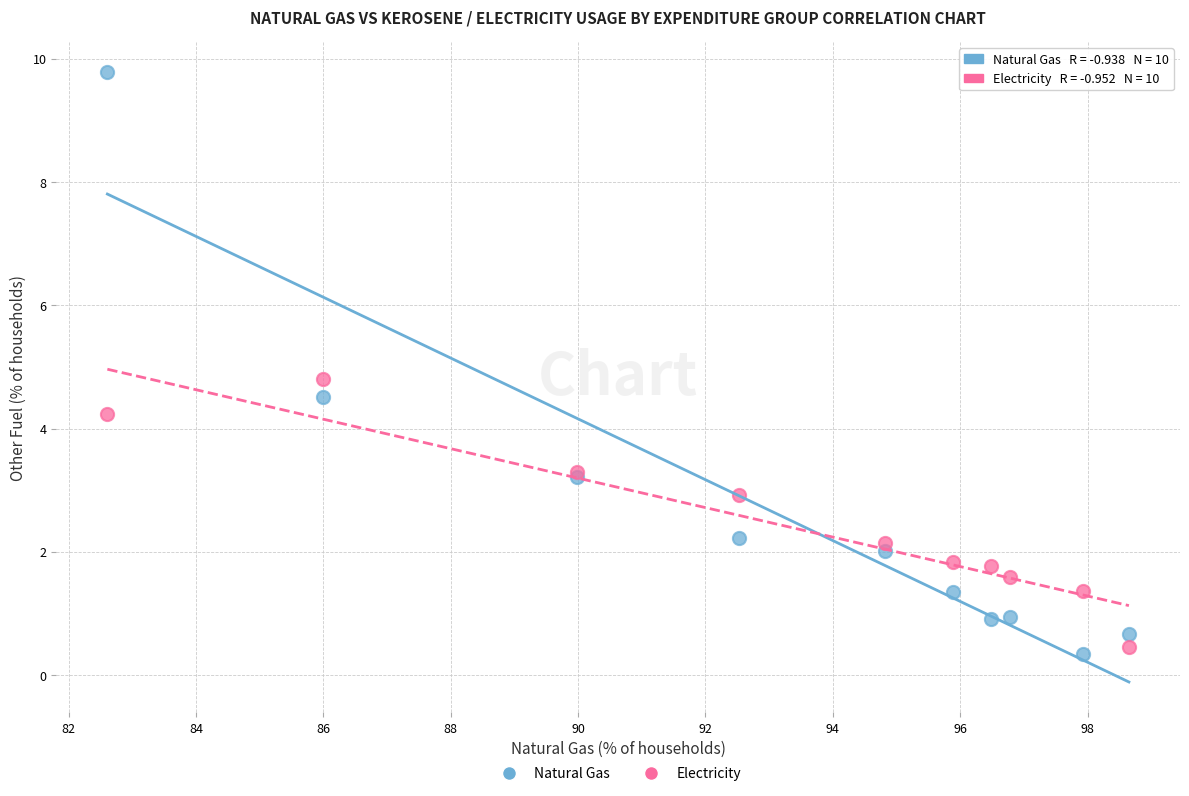

Across all series, what Y value is closest to 5?

4.8